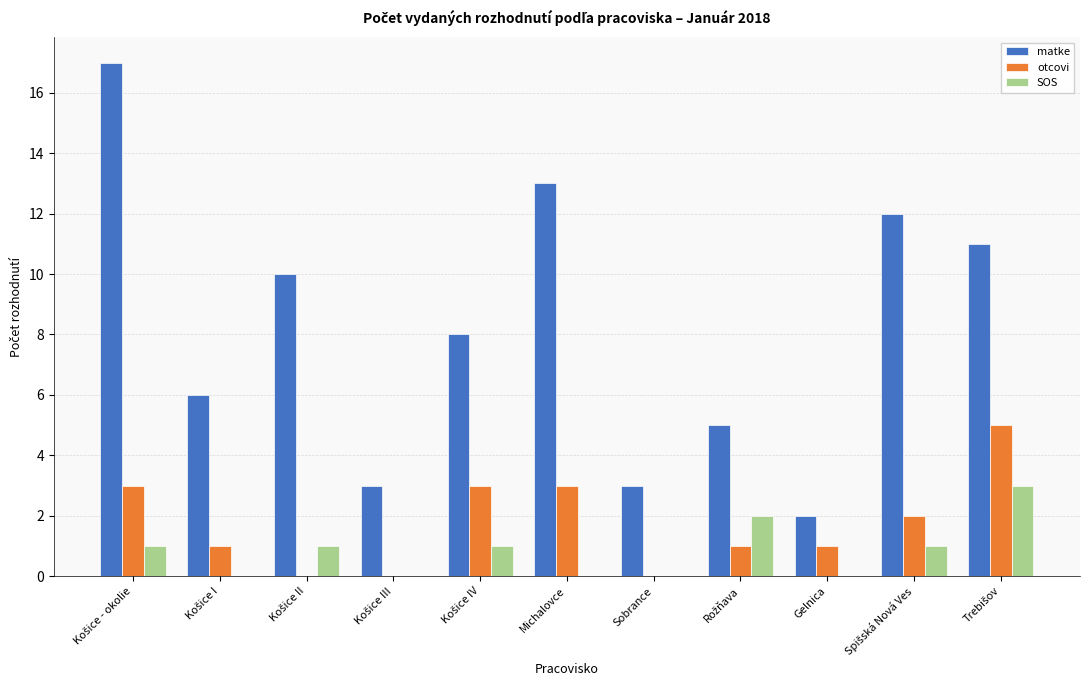

What is the sum of all otcovi values?

19